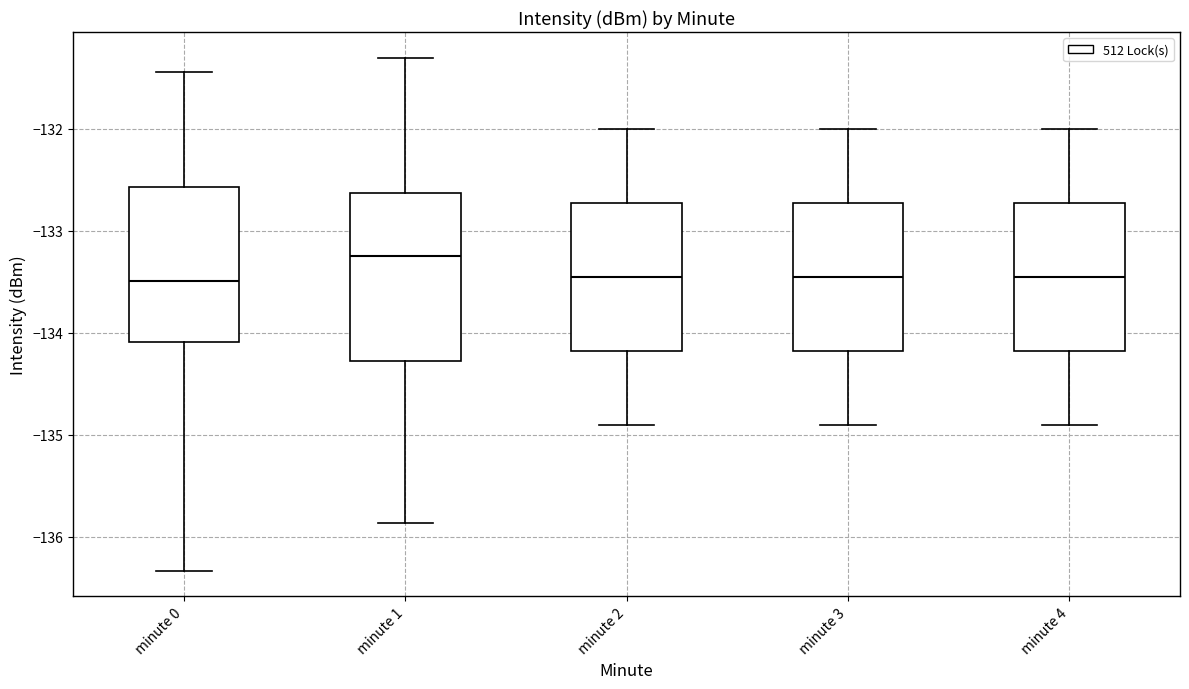

Reading left to right, read every box against the y-axis: the position of its median line, the range the box covers, and the ends of its whiskers. The values are not printed on the chart, so give them approximately, as read against the axis.

minute 0: median -133.5, box -134.1 to -132.6, whiskers -136.3 to -131.4
minute 1: median -133.2, box -134.3 to -132.6, whiskers -135.9 to -131.3
minute 2: median -133.4, box -134.2 to -132.7, whiskers -134.9 to -132.0
minute 3: median -133.4, box -134.2 to -132.7, whiskers -134.9 to -132.0
minute 4: median -133.4, box -134.2 to -132.7, whiskers -134.9 to -132.0